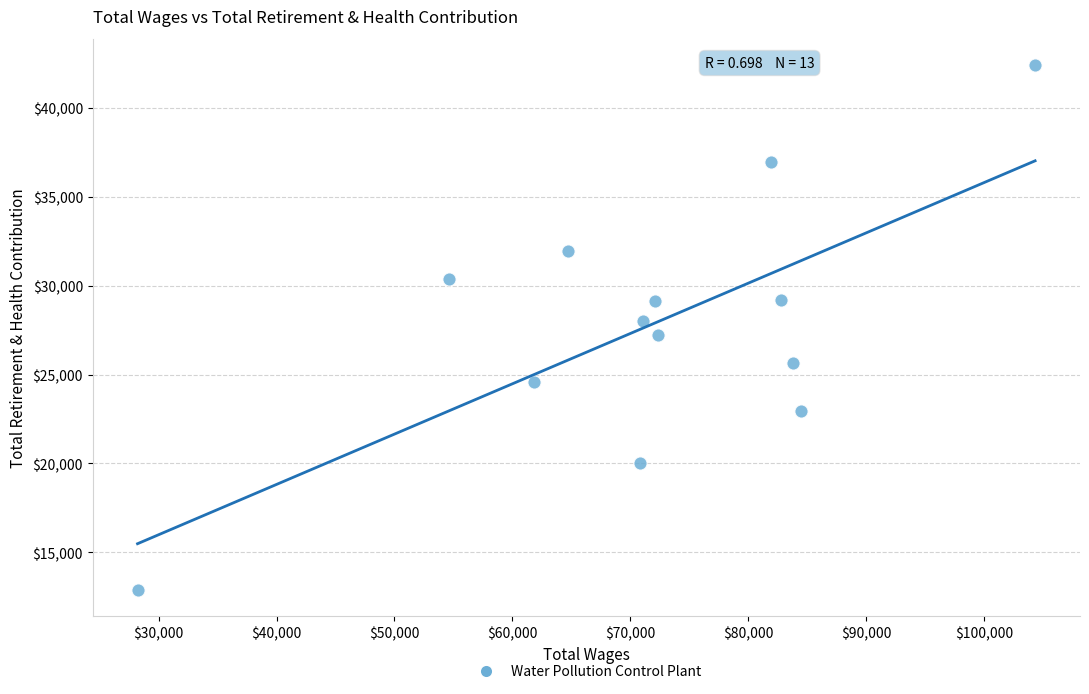

What is the range of Y values (max minus min)?

29524